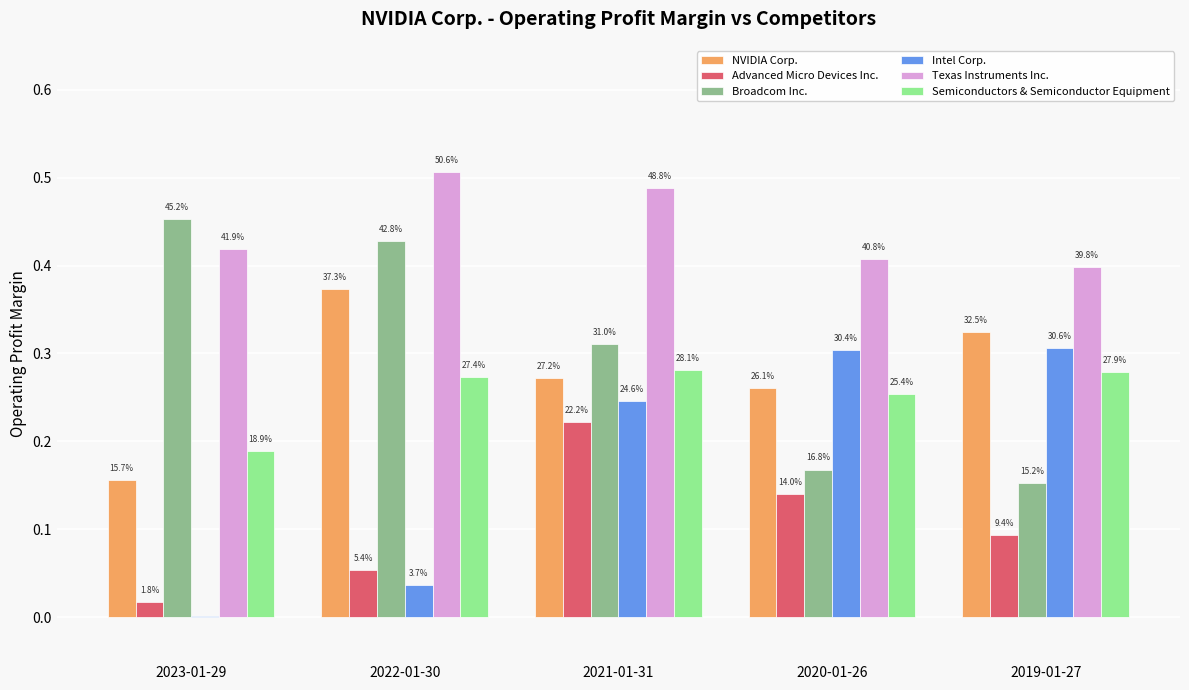

What is the value of the Advanced Micro Devices Inc. bar at the 3rd from the left?

0.2